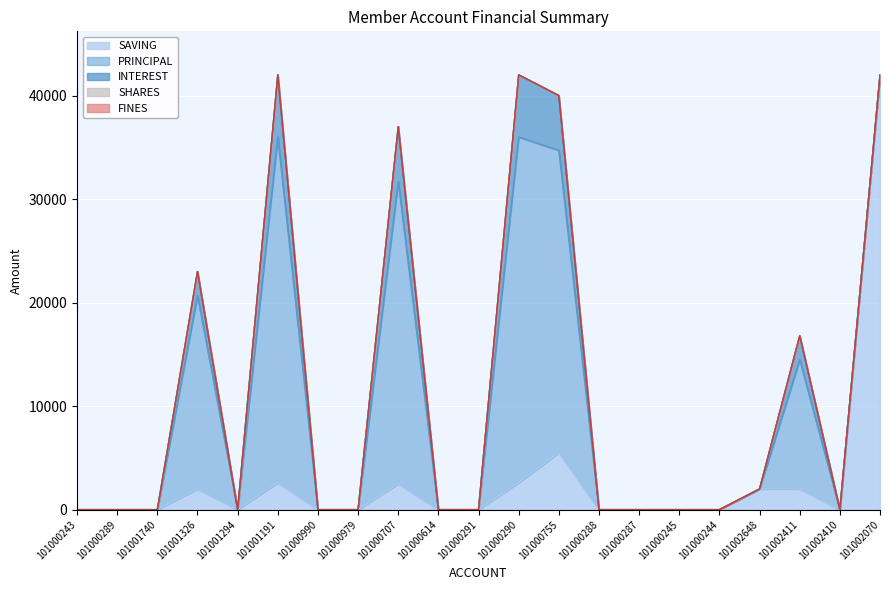

At which label is FINES closest to 0?

101000243